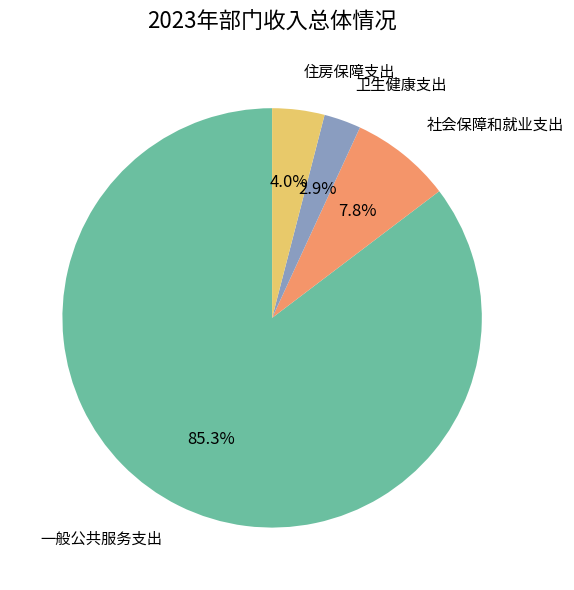

Count the number of slices in the pie.

4